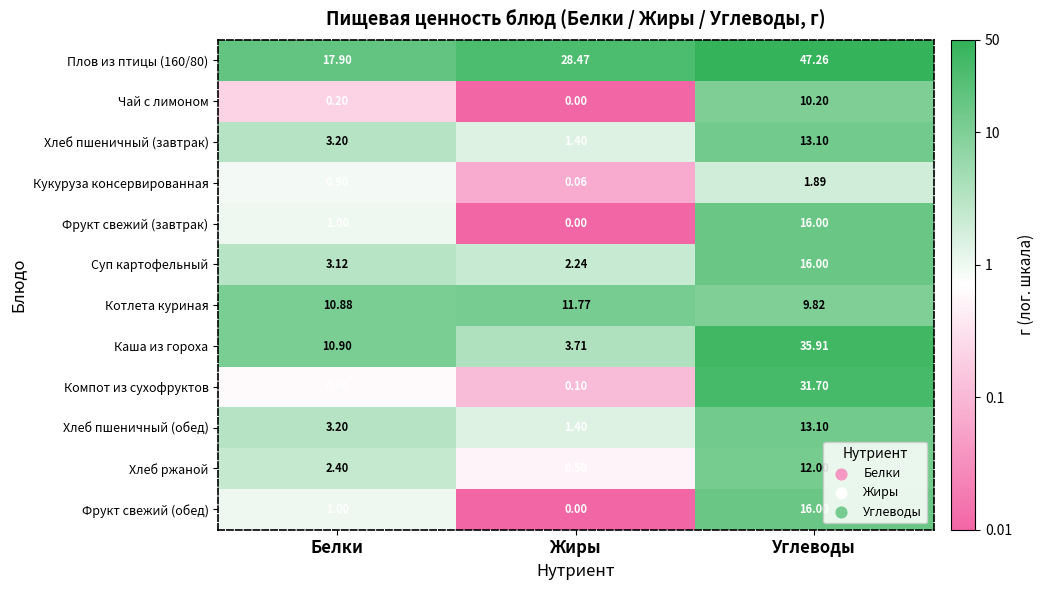

At which label is Хлеб пшеничный (обед) closest to 7?

Белки